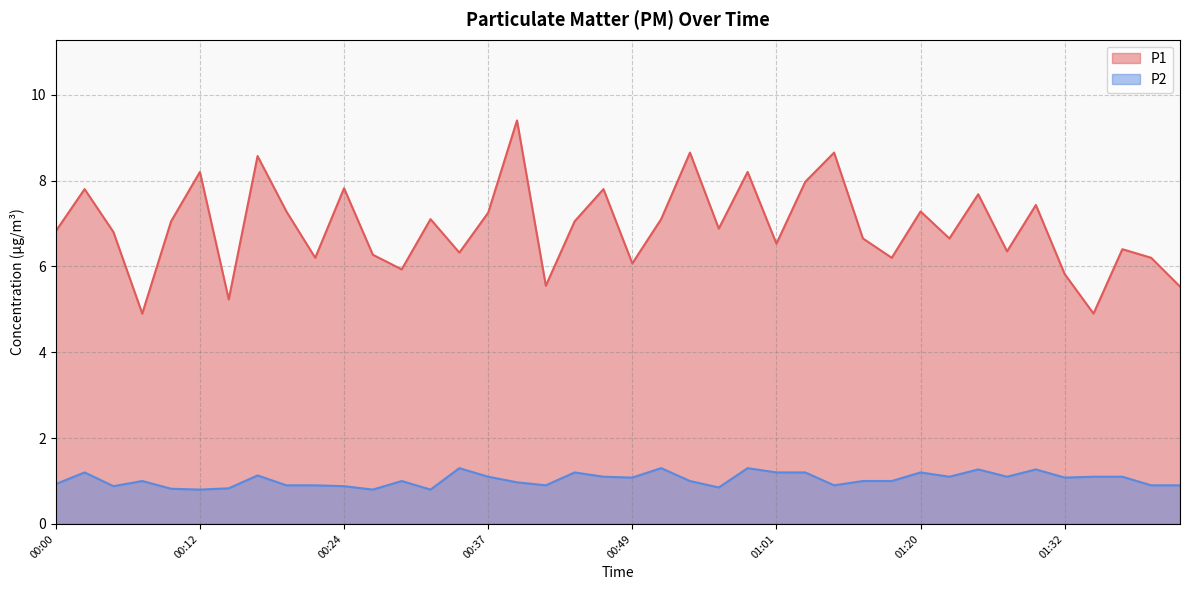

Rank the series at 00:56 from lowest to highest value.

P2, P1